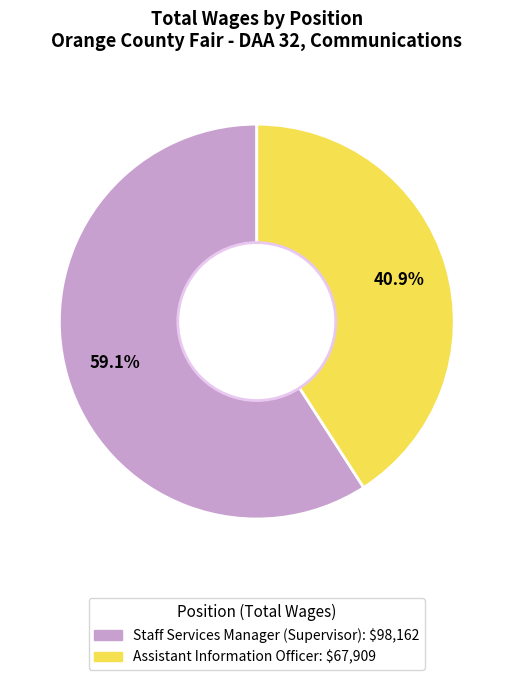

How much of the chart is everything except Assistant Information Officer?

59.1%